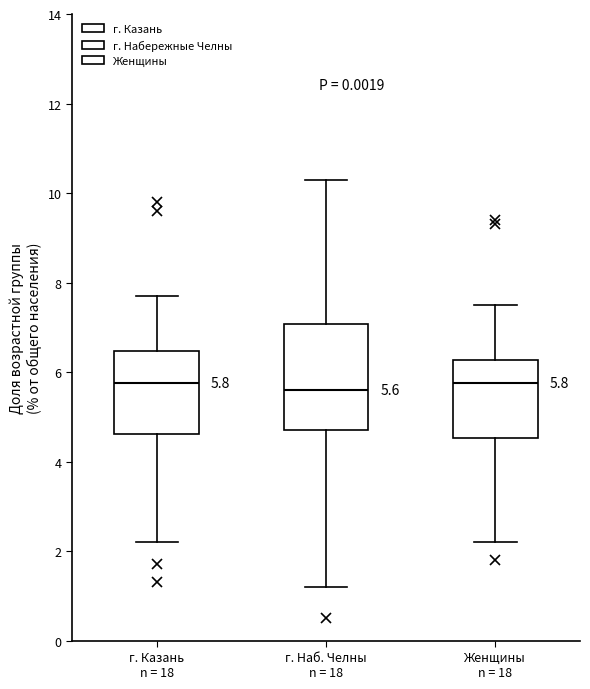

Which box is the tallest, from its lower edge to its upper edge?

г. Наб. Челны n = 18